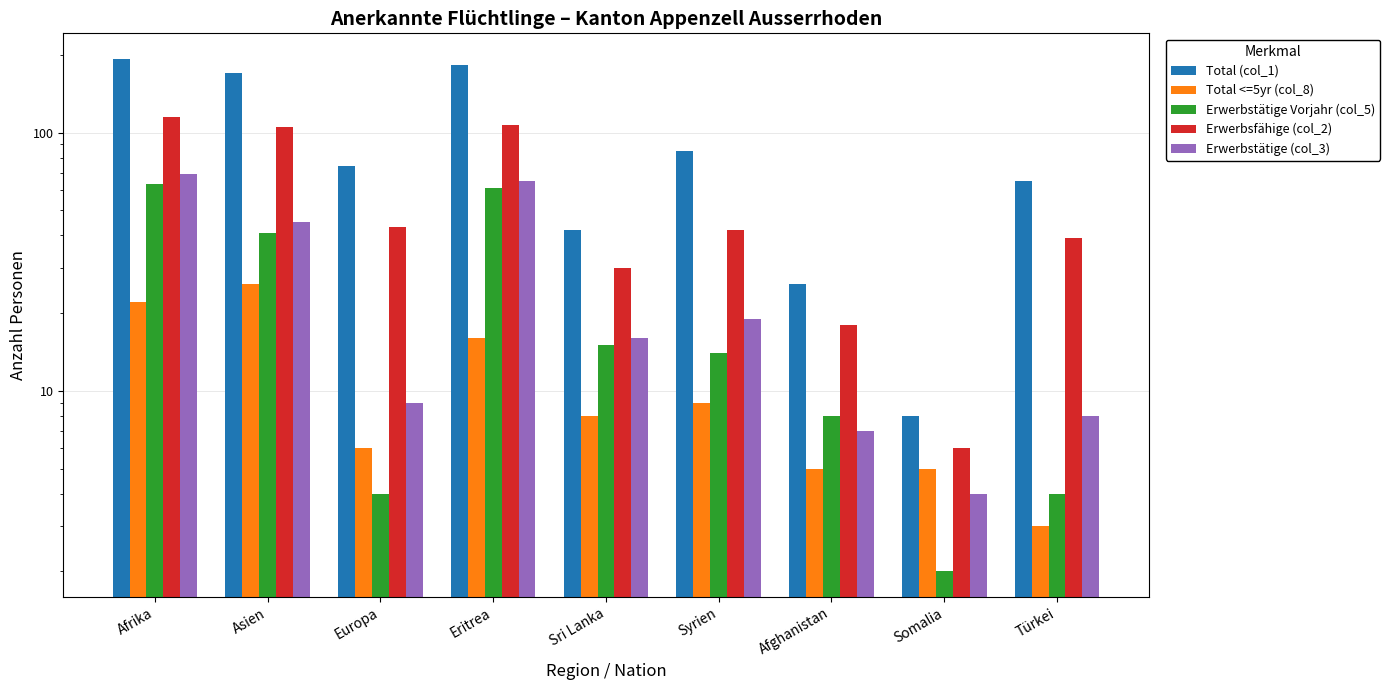

Where is Erwerbsfähige (col_2) nearest to the value 60?

Europa